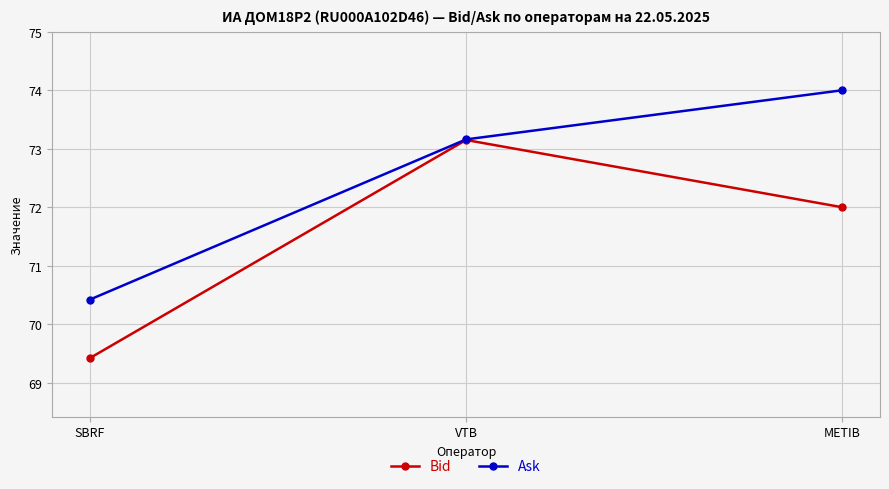

The value of Bid at SBRF is 16.4. True or false?

False